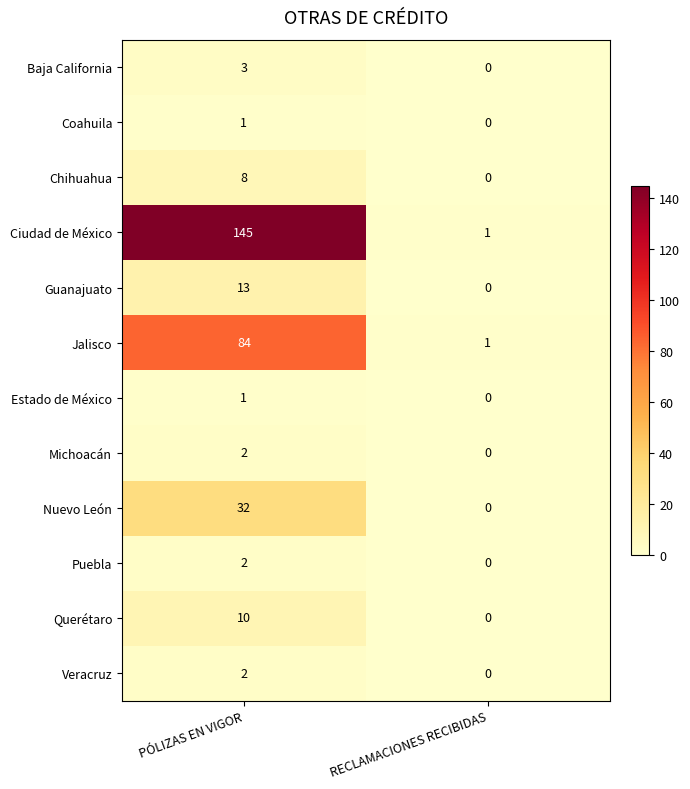

At which category is the sum across all series the highest?

PÓLIZAS EN VIGOR